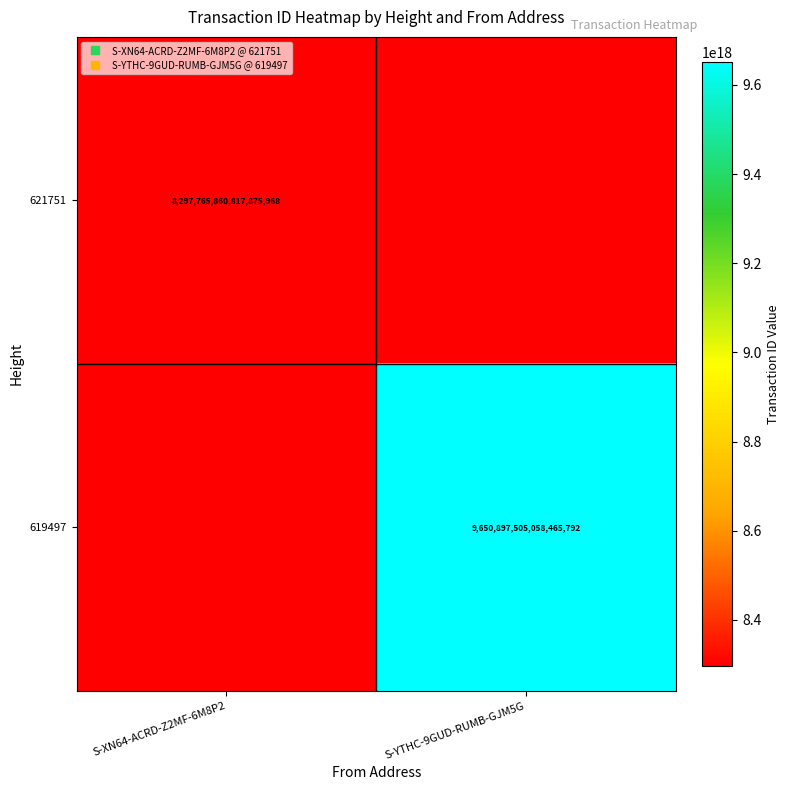

Count the 621751 values in the range 0 to 8297765860817875968.

2